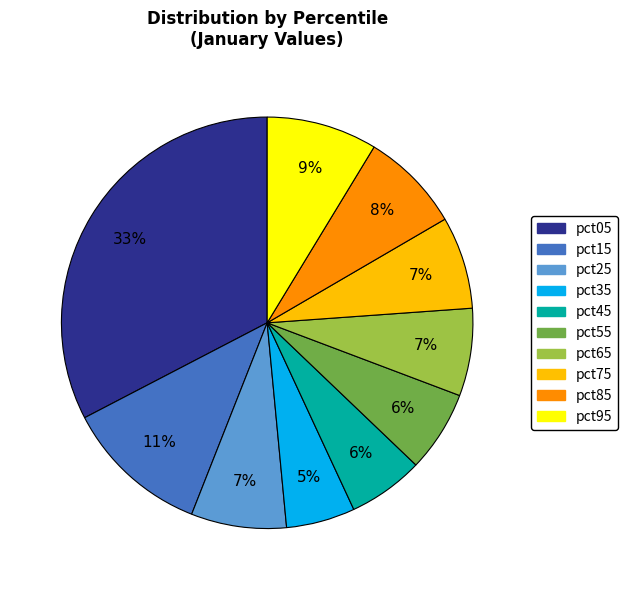

Is the sum of pct45 and pct35 greater than half?

No